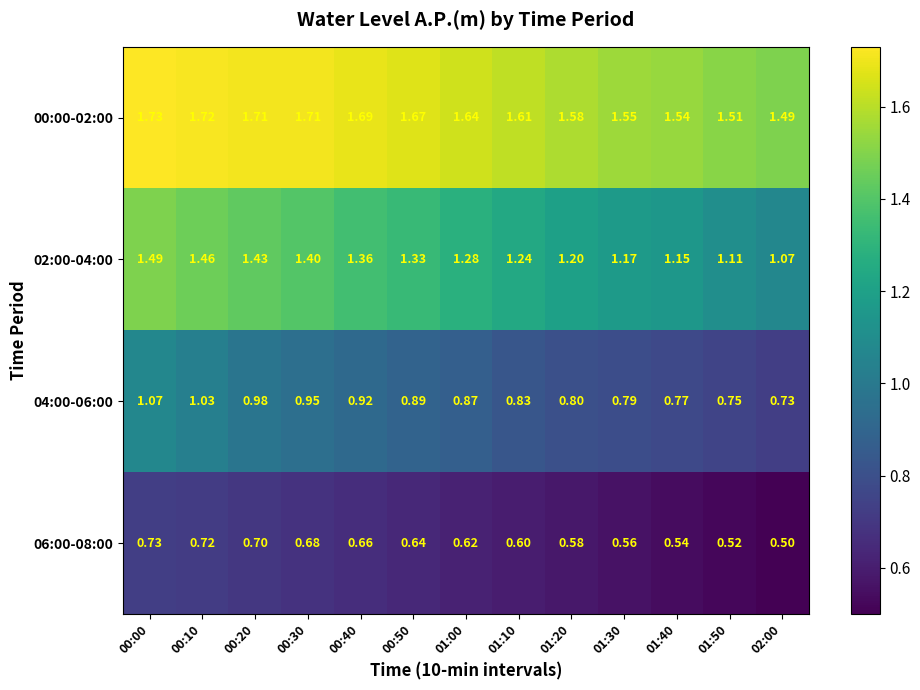

Rank the series by their average value, from highest to lowest.

00:00-02:00, 02:00-04:00, 04:00-06:00, 06:00-08:00